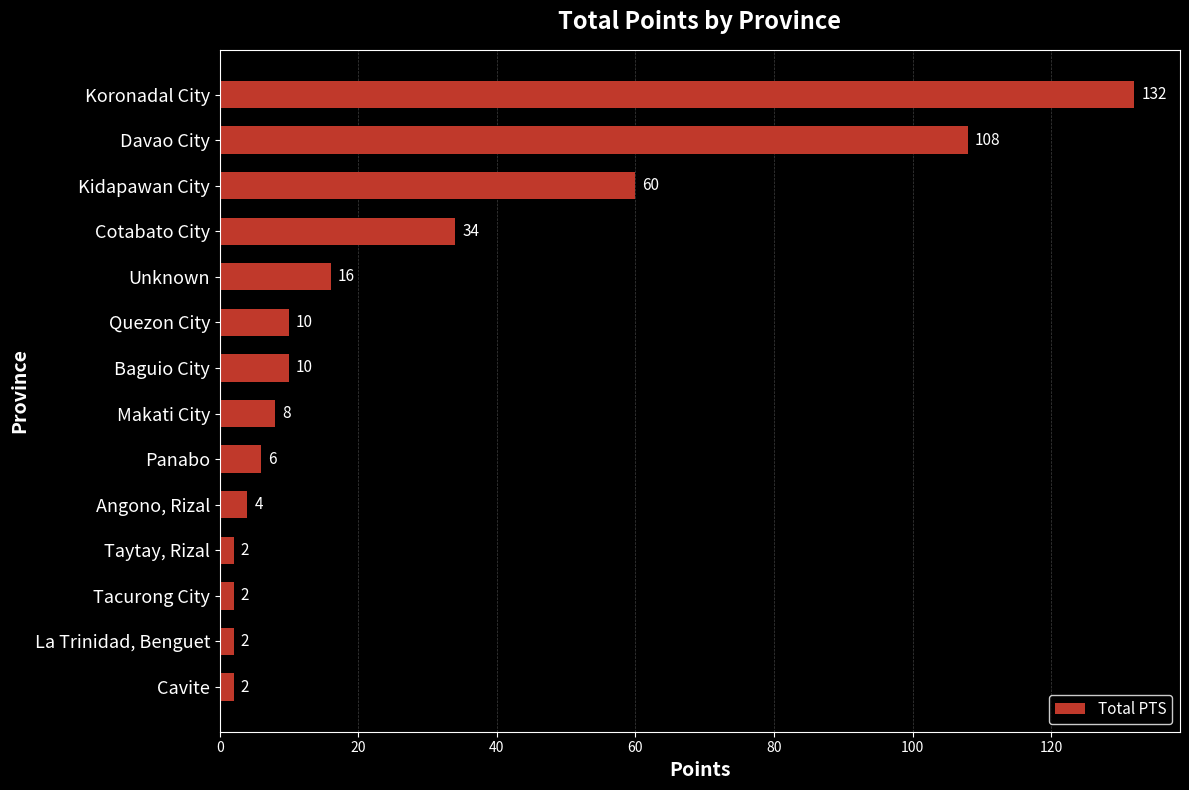

What is the sum of the values at Tacurong City and Makati City?

10